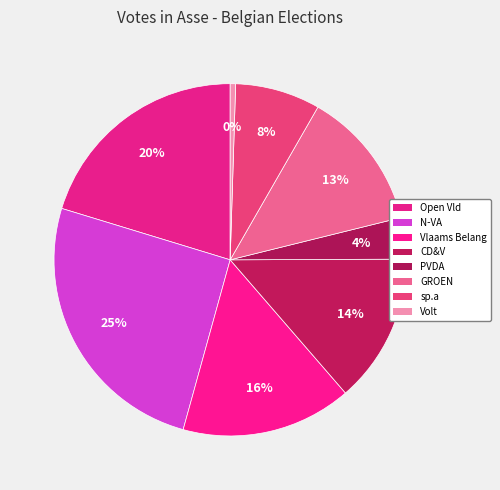

How many segments does this pie chart have?

8